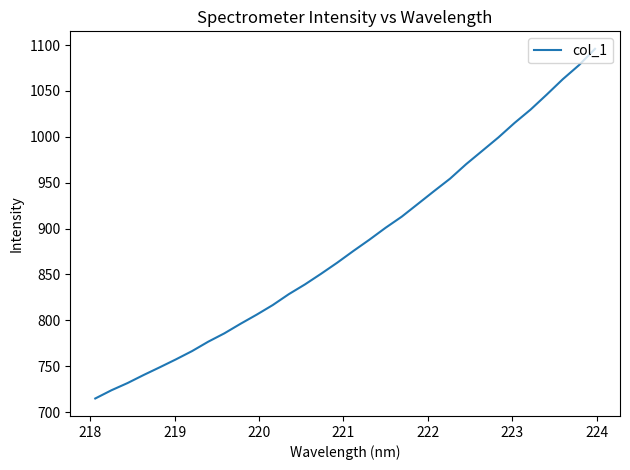

What is the difference between the maximum and minimum values?

381.0